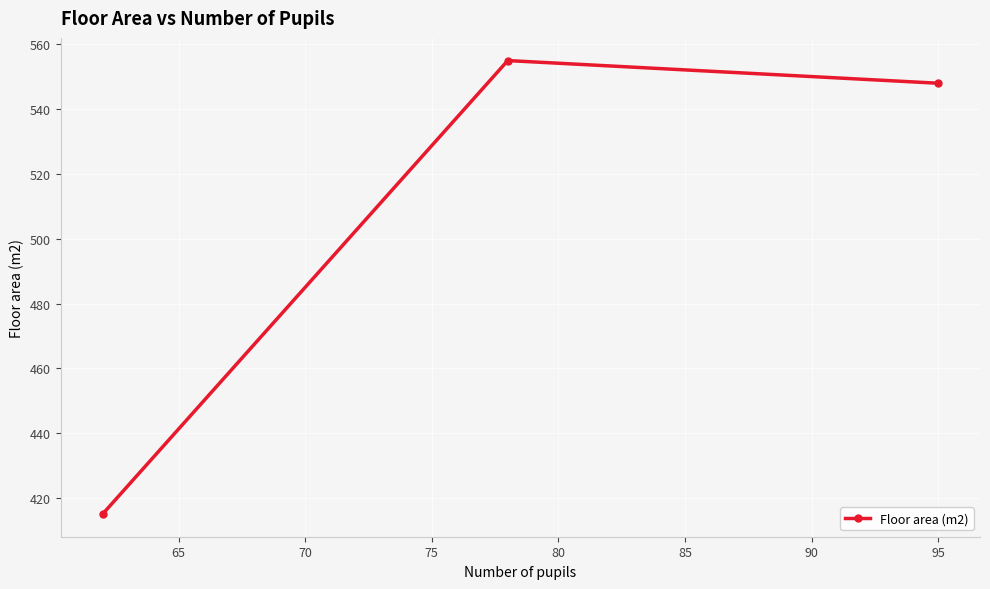

What is the difference between the maximum and minimum values?

140